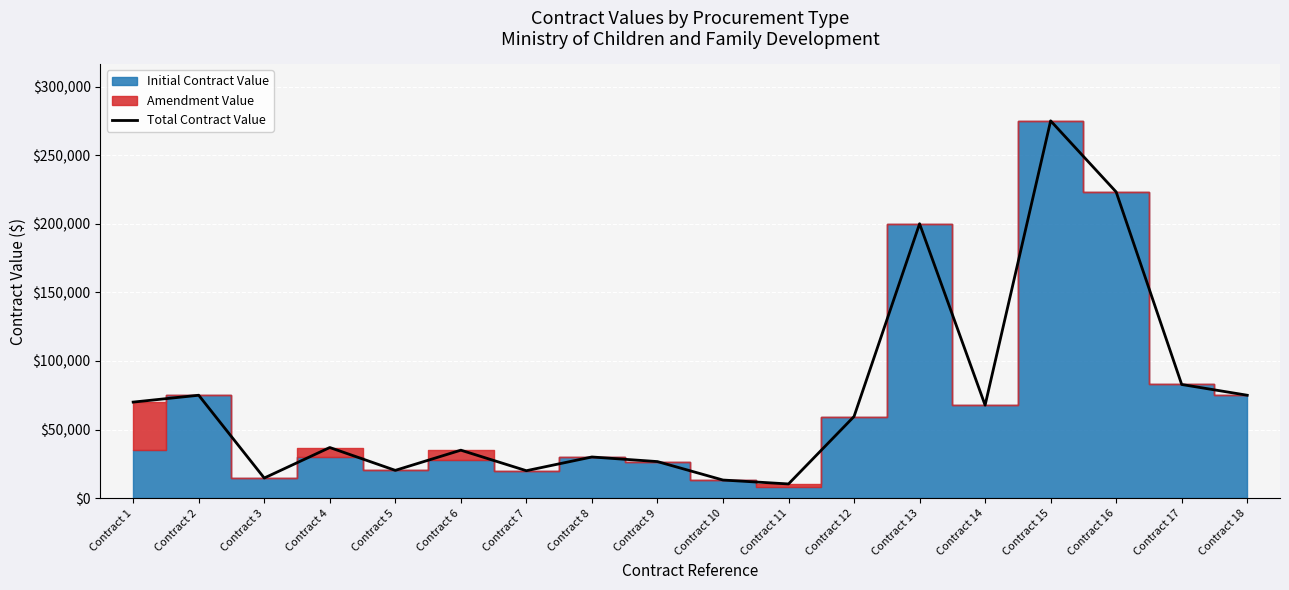

True or false: the data shows 34961 at Contract 6.

True